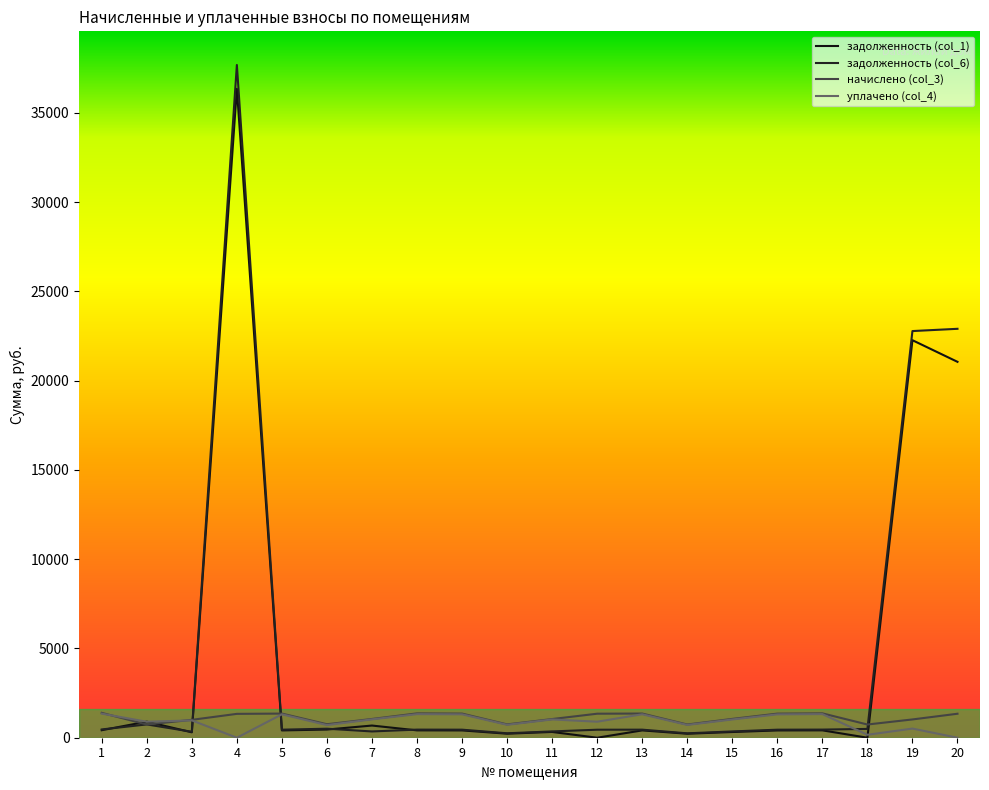

How many values in the уплачено (col_4) series are below 1022?

10